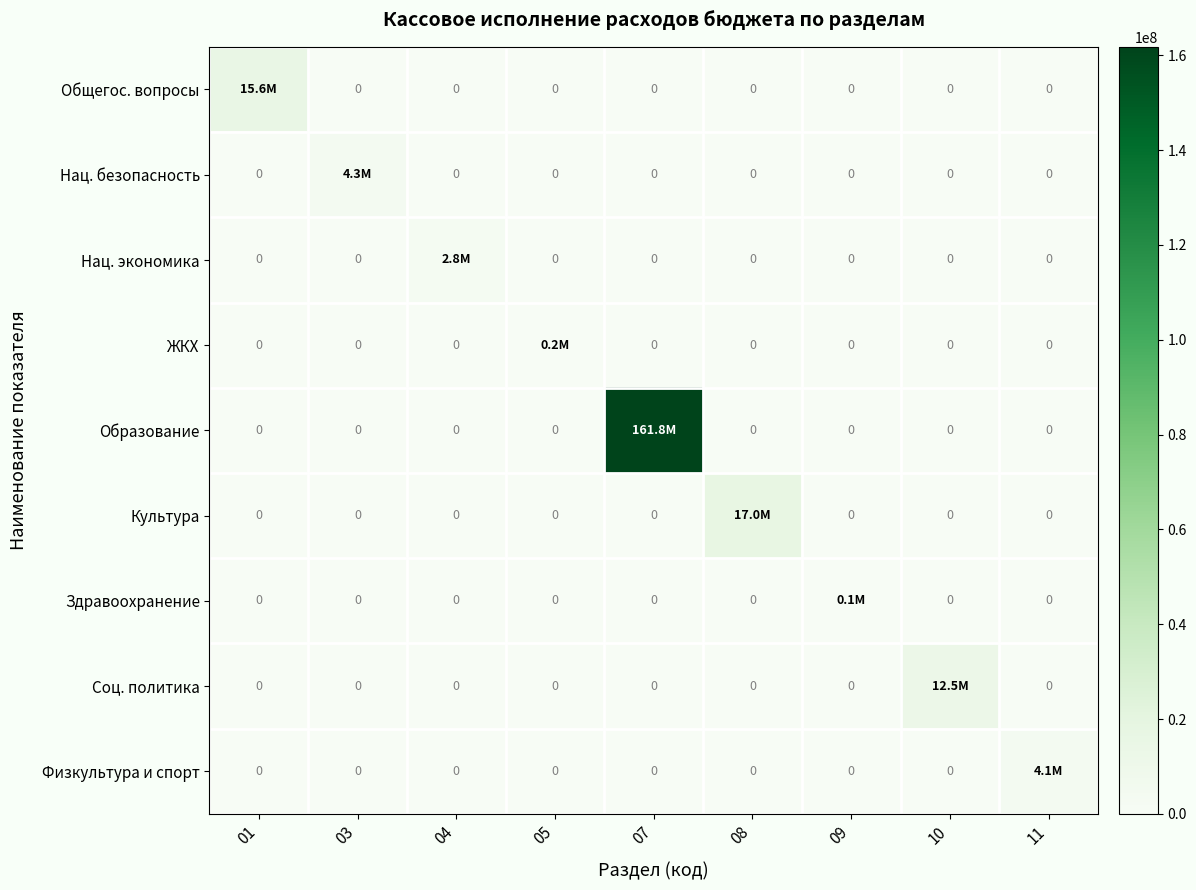

The Образование series shows 85663652.6 at 07. True or false?

False